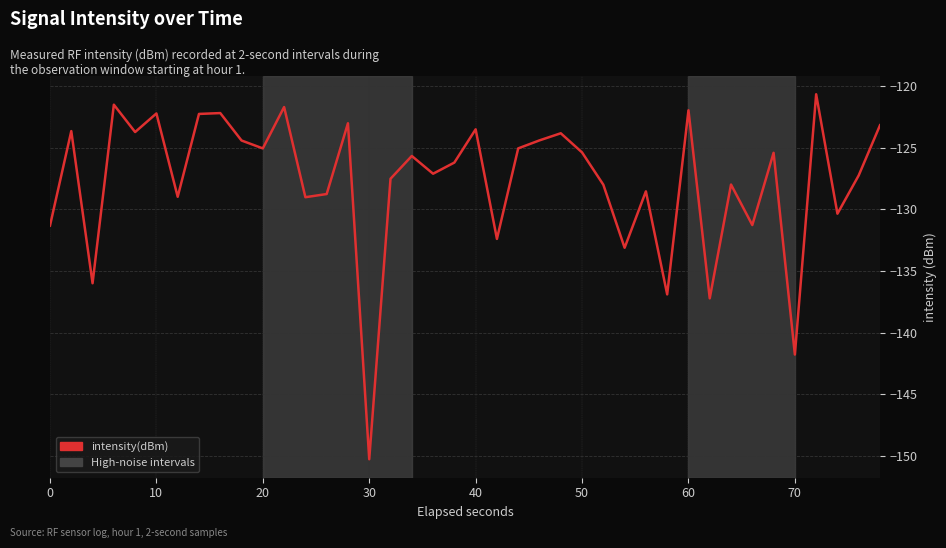

Does the chart display data point markers on the line(s)?

No